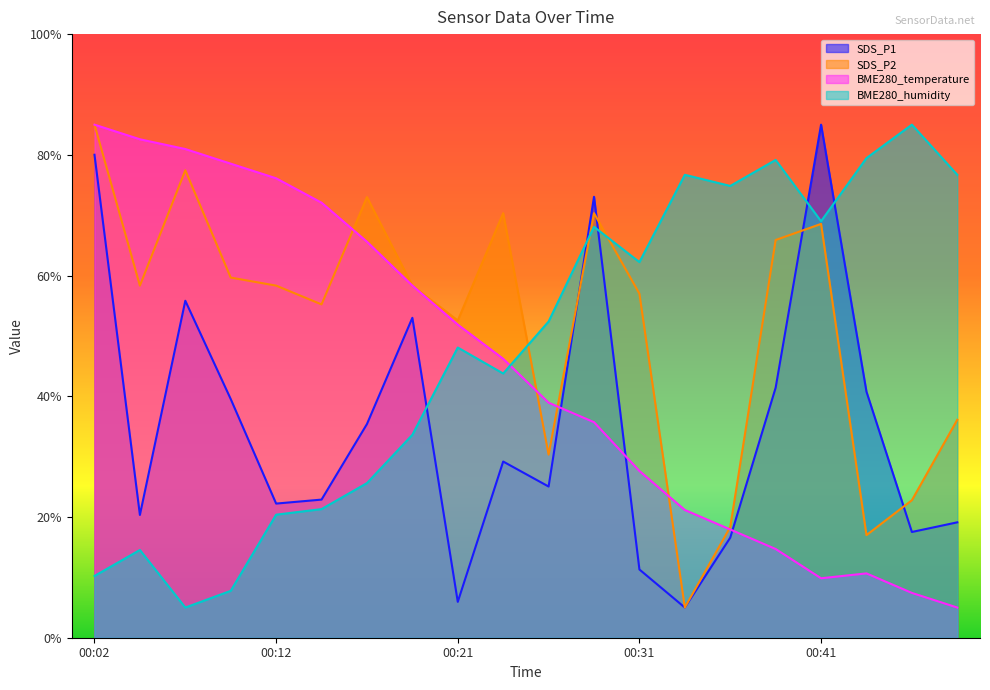

Between 00:16 and 00:38, which is larger?

00:38